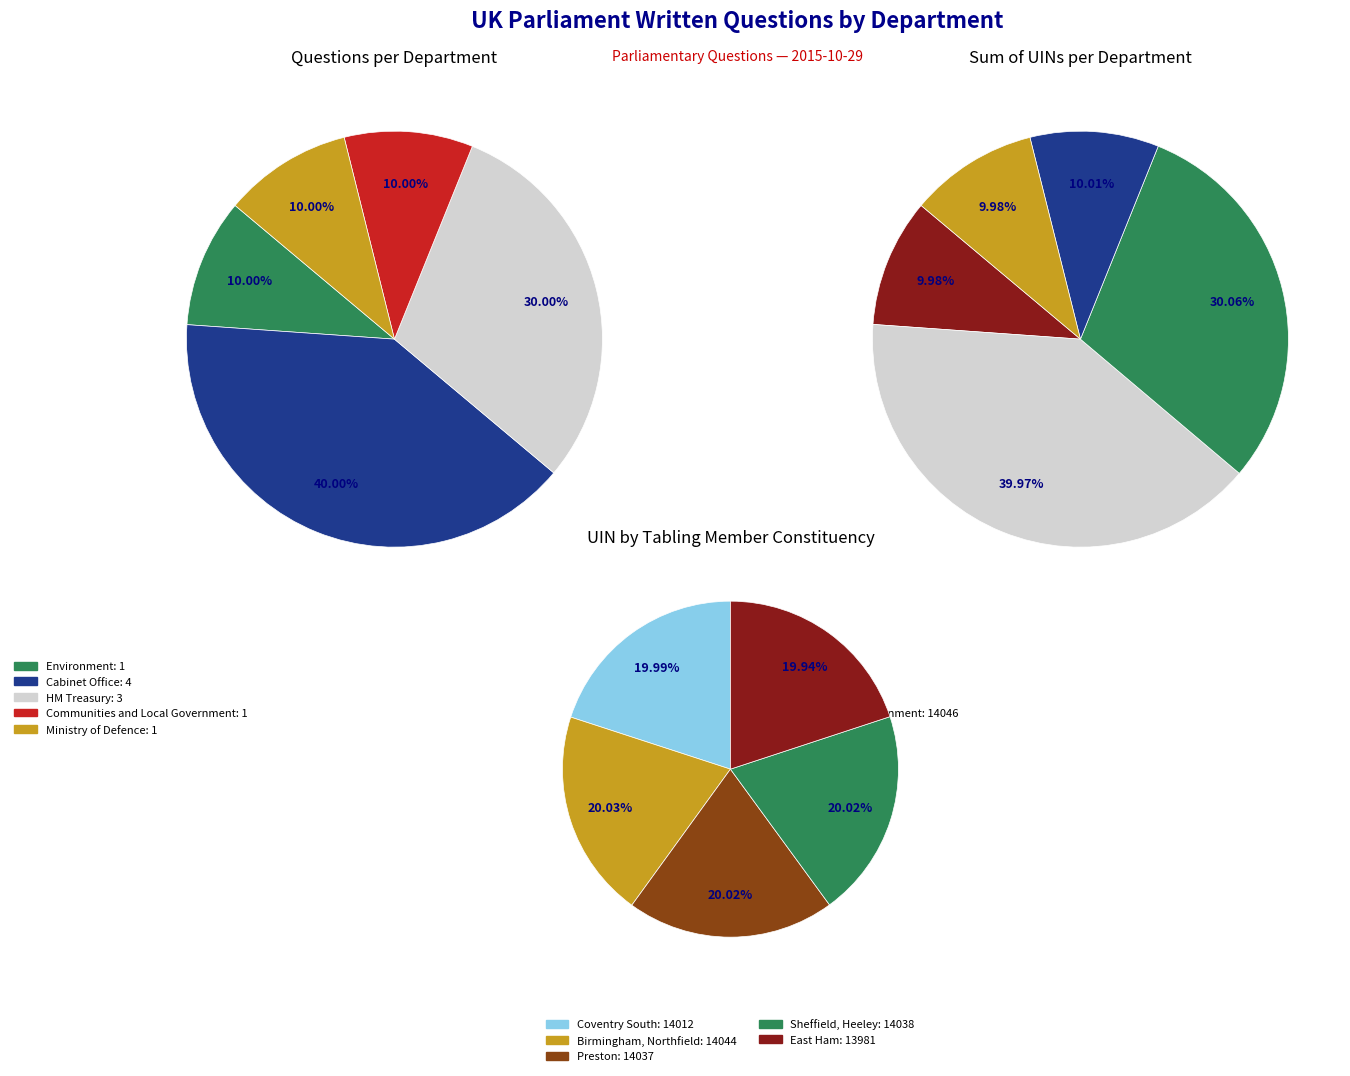

Is it true that Treasury is 25% of the pie?

False